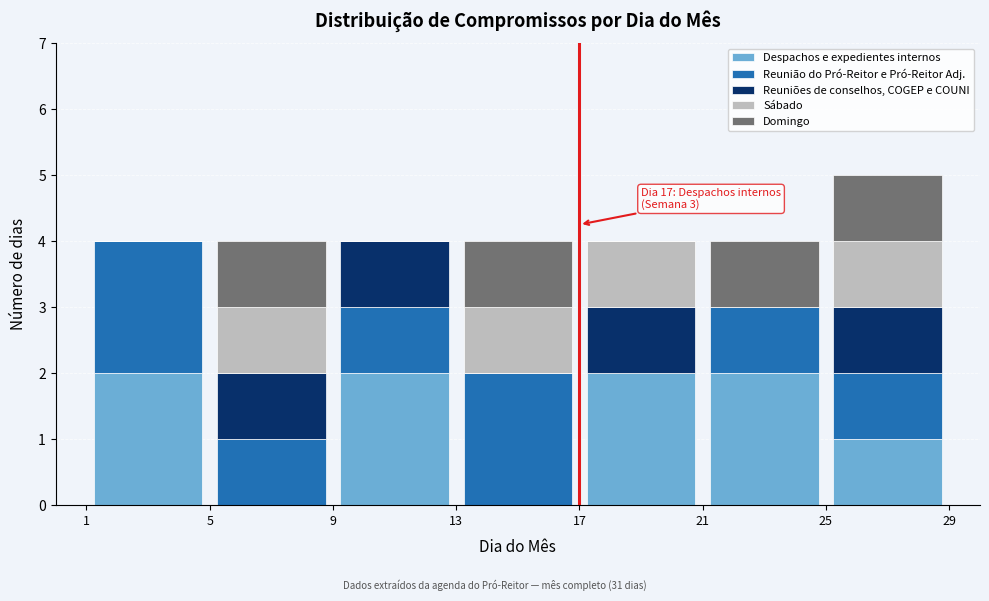

Which range on the x-axis has the tallest stacked bar (by total height)?

25 to 29